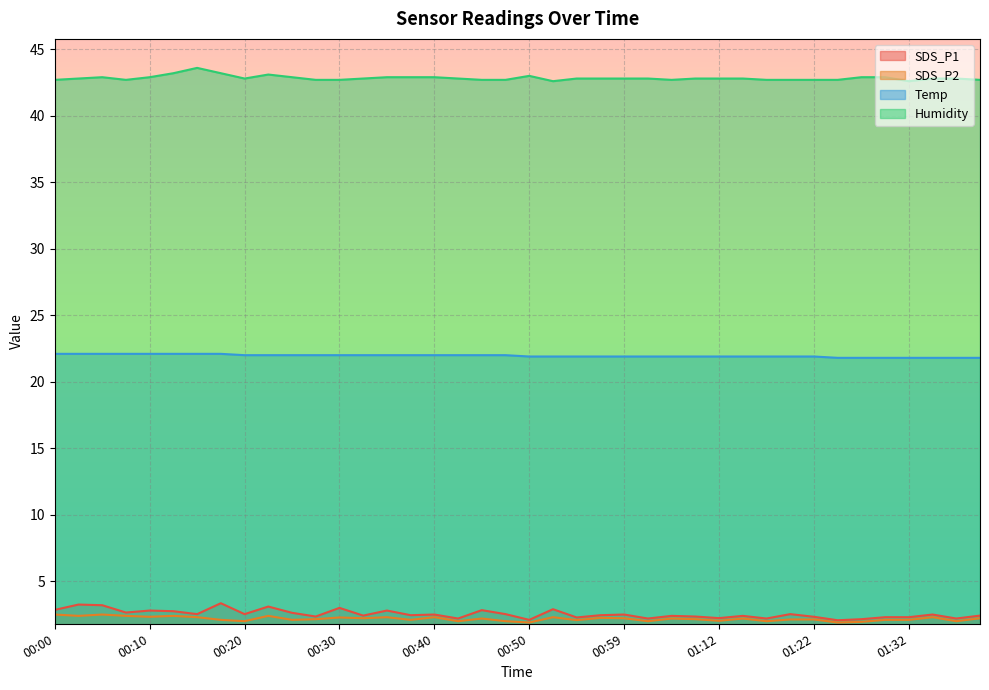

Read the Temp value at 00:03.

22.1